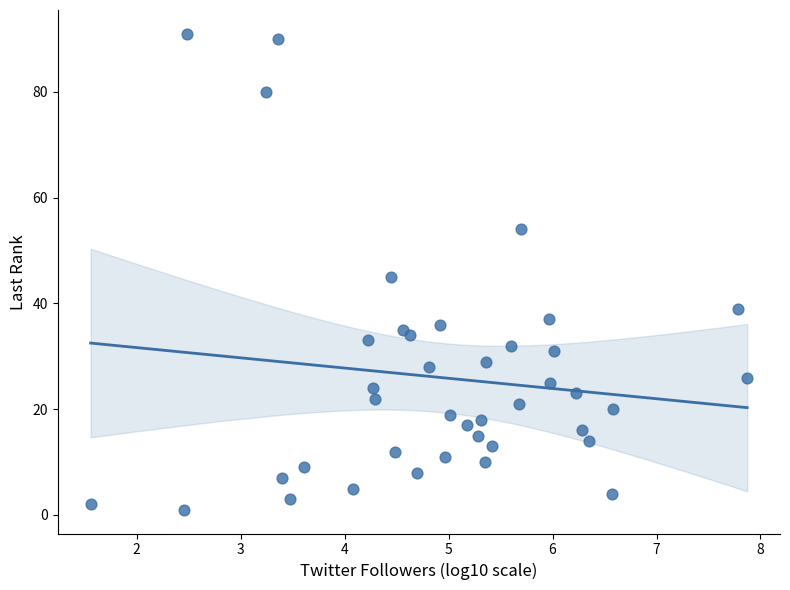

What is the range of Y values (max minus min)?

90